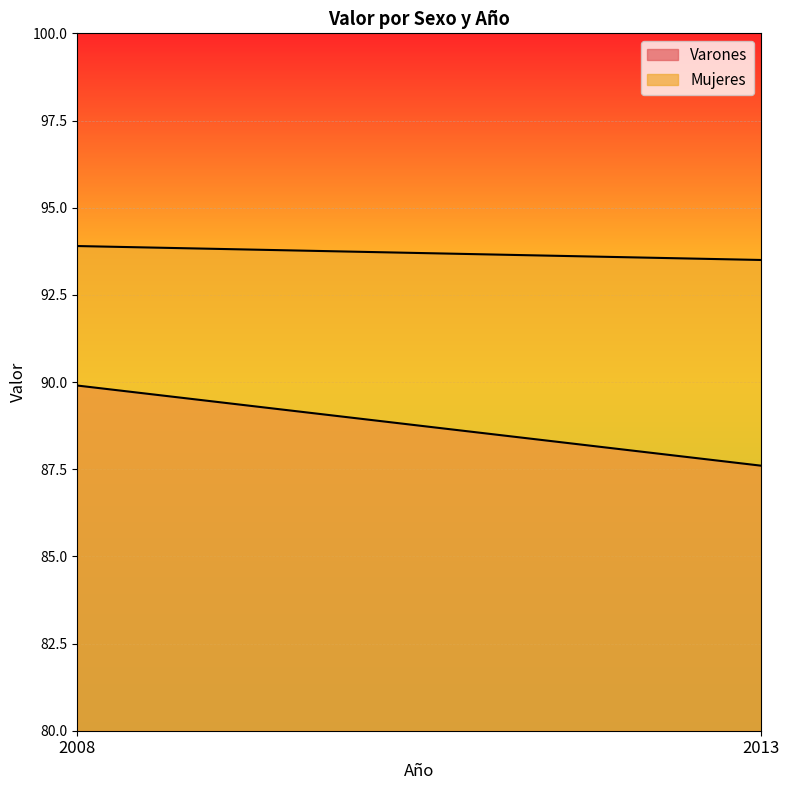

What is the sum of the Varones values at 2013 and 2008?

177.5